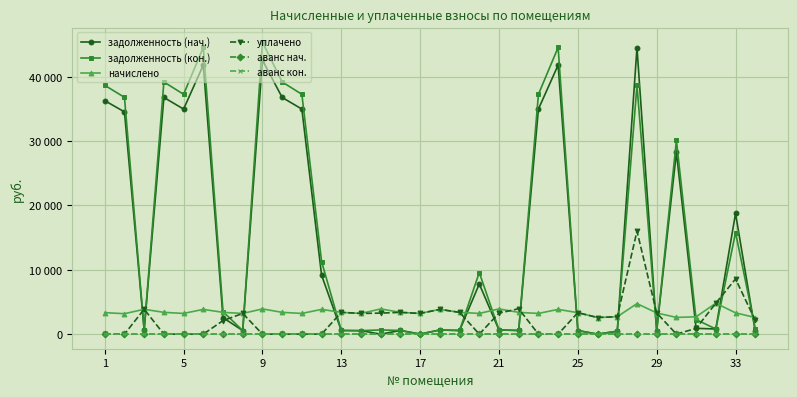

How many intersections are there between задолженность (нач.) and уплачено?

15